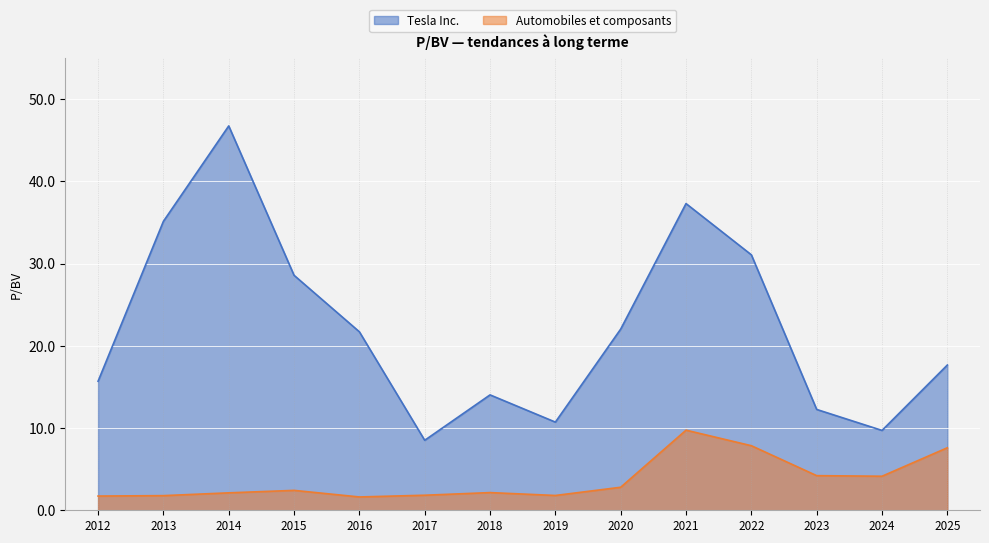

Rank the categories by Automobiles et composants value from lowest to highest.

2016, 2012, 2013, 2019, 2017, 2014, 2018, 2015, 2020, 2024, 2023, 2025, 2022, 2021